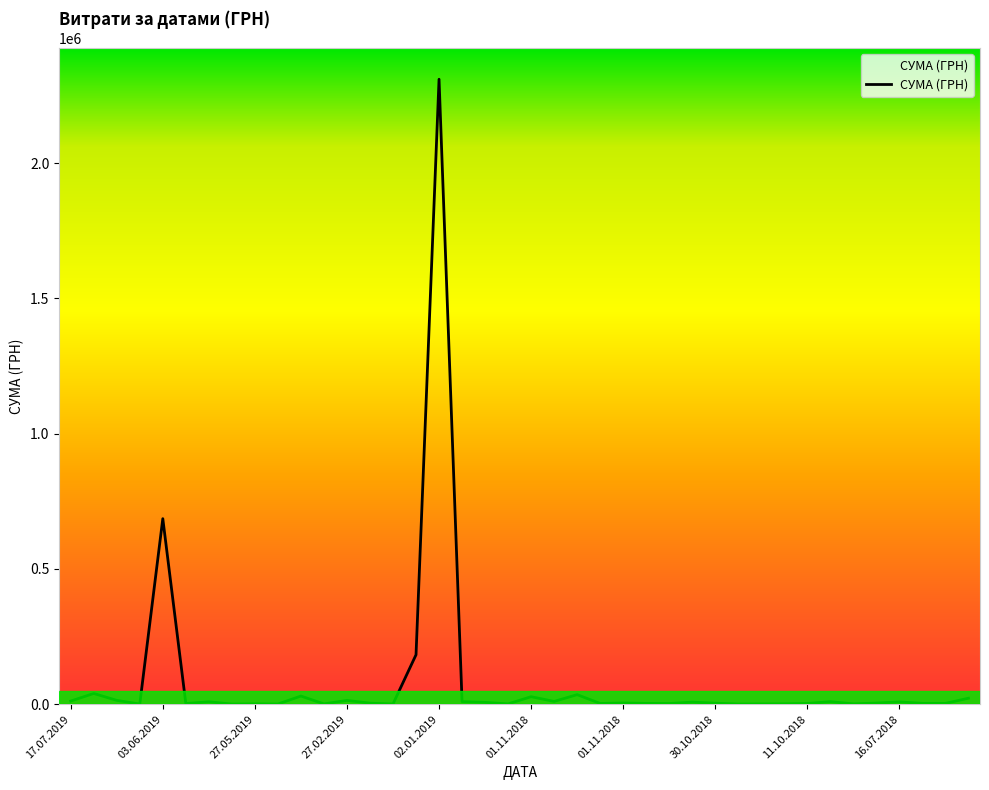

How many categories are shown in the chart?

40